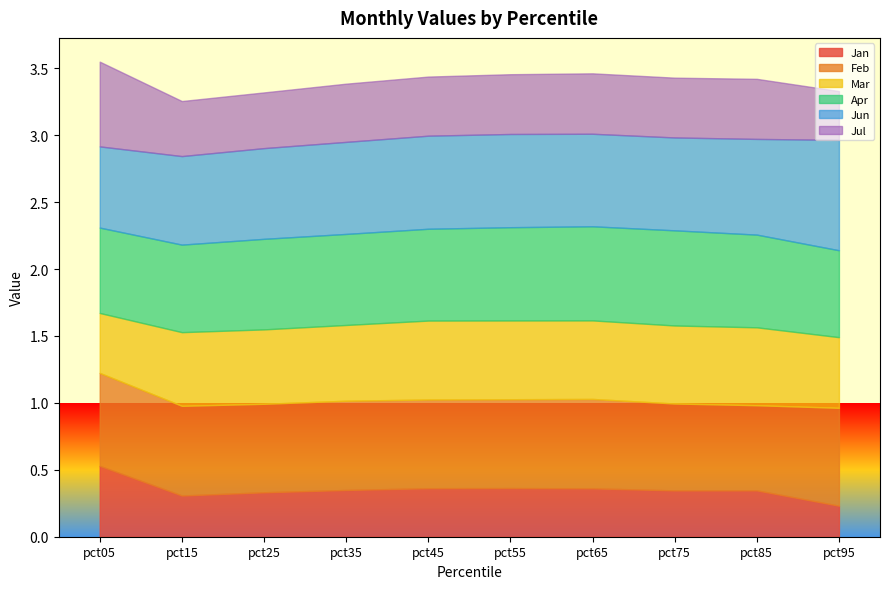

True or false: Jul has a value of 0.4 at pct25.

True